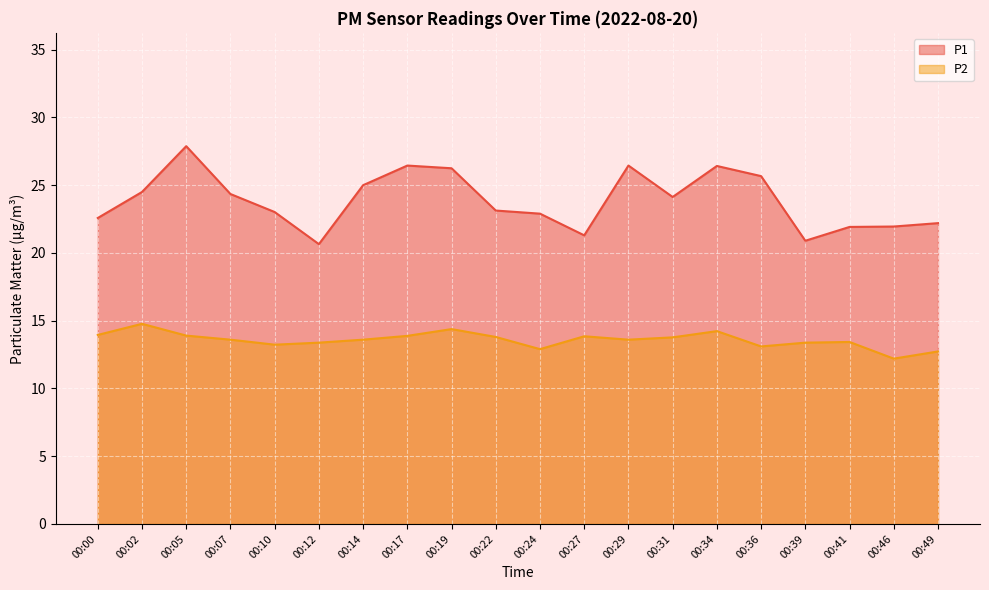

What is the value of the P2 point at the 10th from the left?

13.8